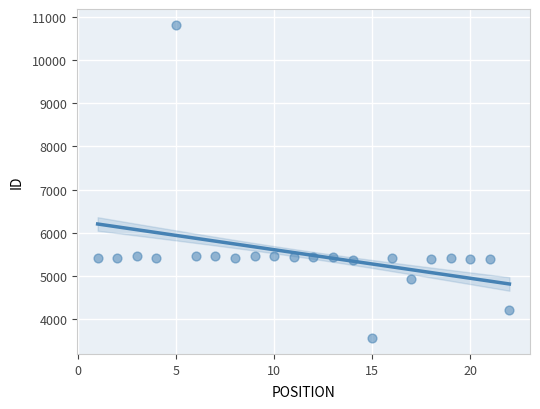

What is the range of X values (max minus min)?

21